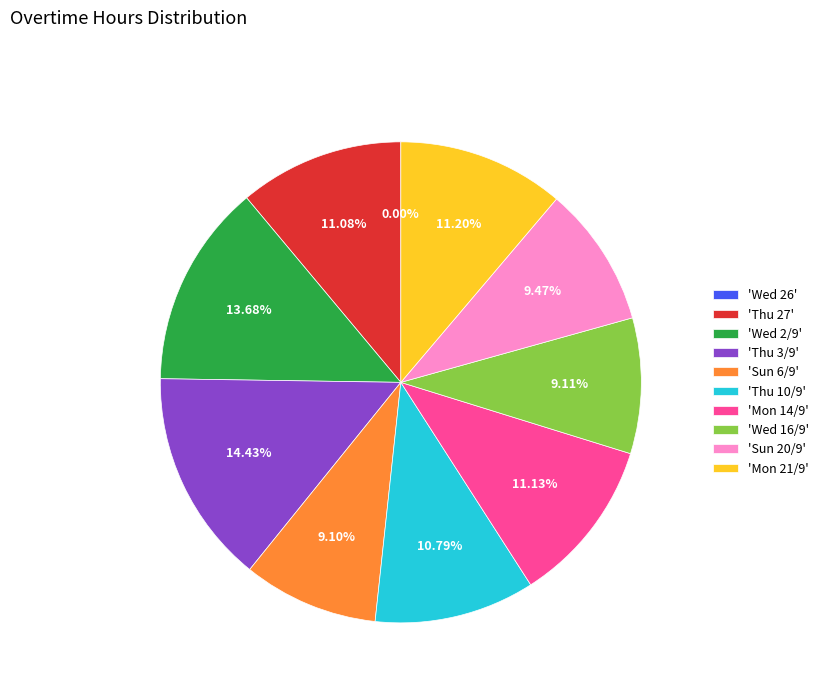

How many segments does this pie chart have?

10